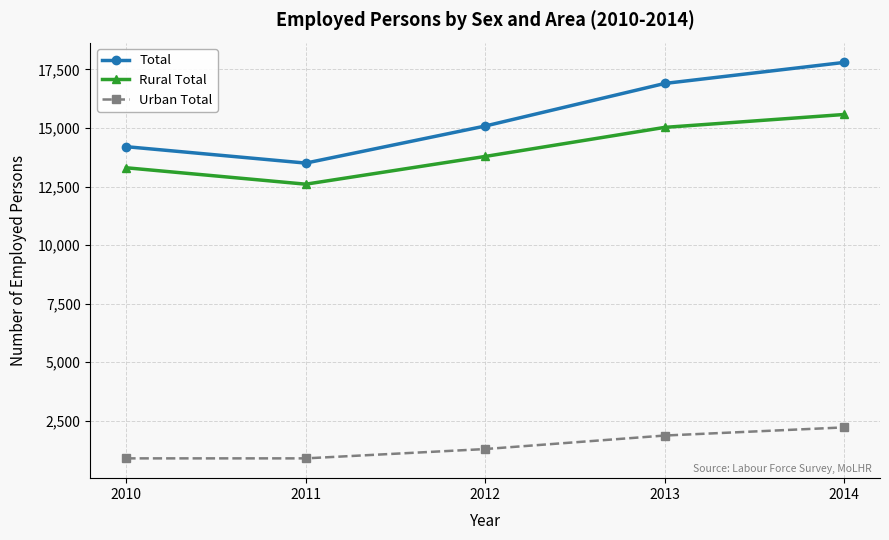

Where is Rural Total nearest to the value 14087?

2012